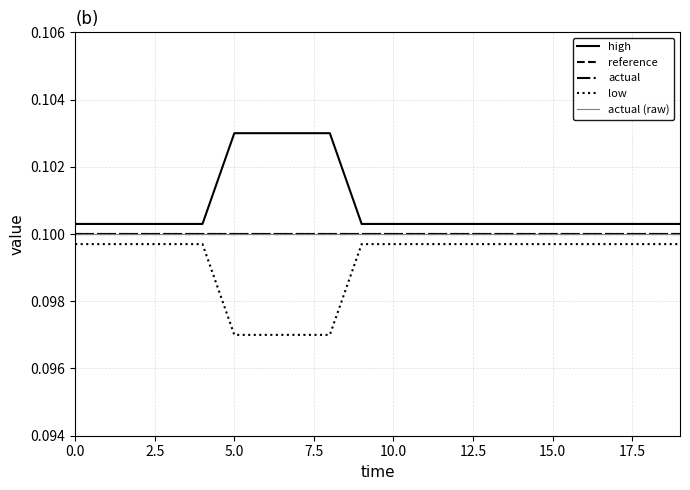

Does the chart have visible grid lines?

Yes